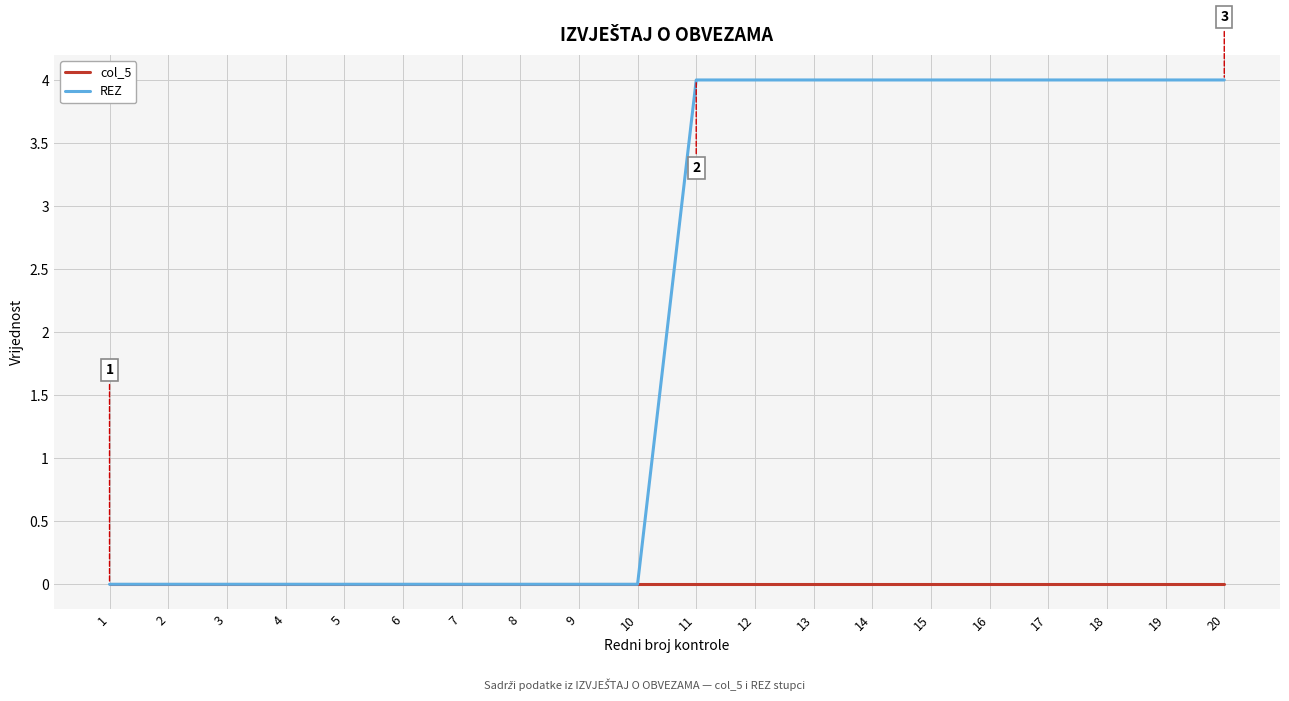

List the series in order of their overall mean, lowest first.

col_5, REZ